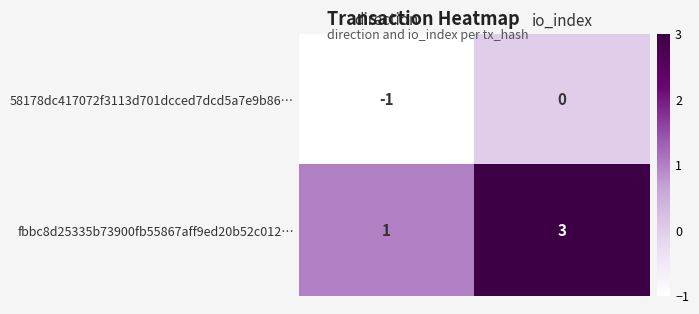

Which series changed the most between direction and io_index?

fbbc8d25335b73900fb55867aff9ed20b52c012…